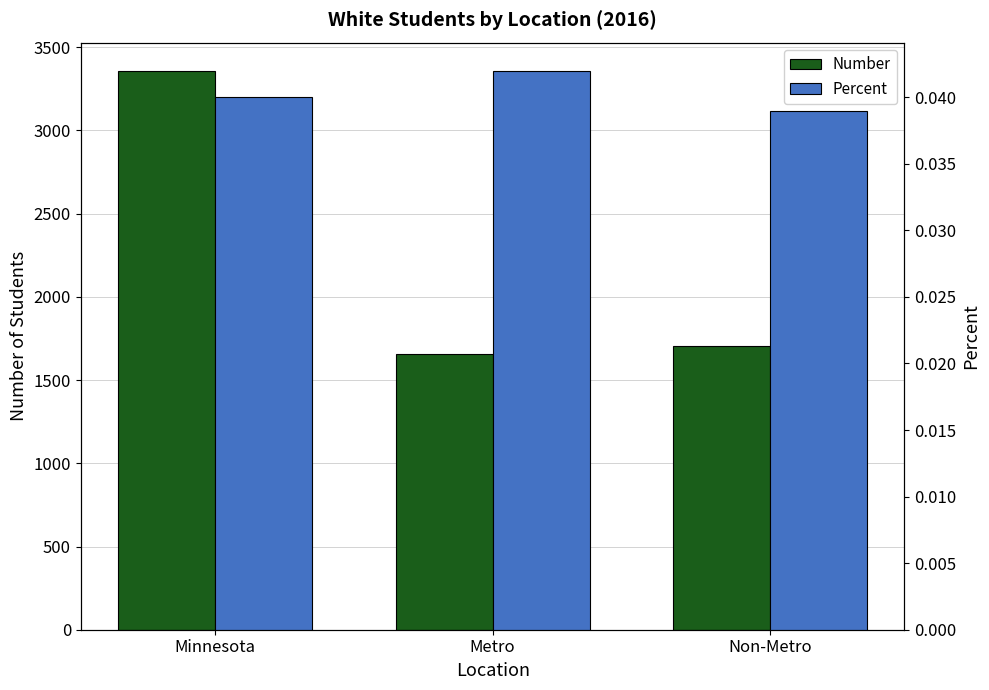

What is the total value across all series at Minnesota?

3360.0